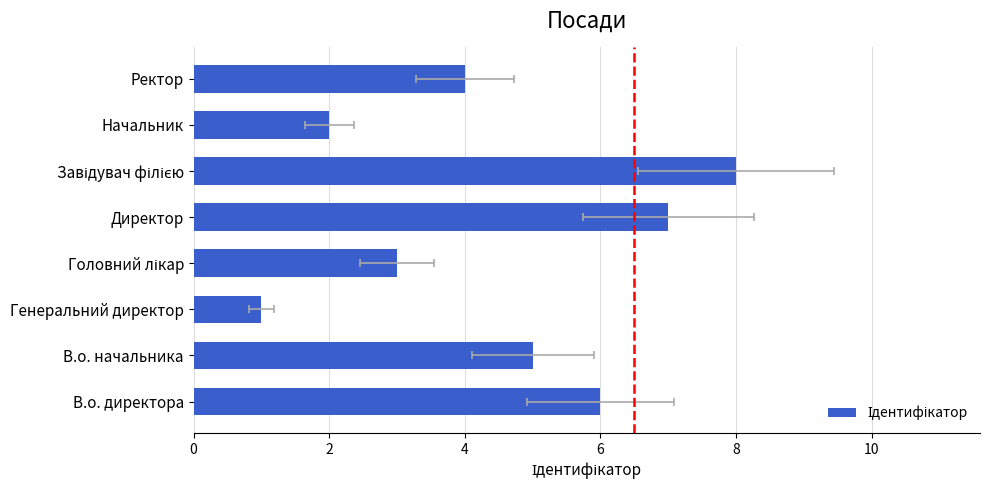

How many categories are shown in the chart?

8